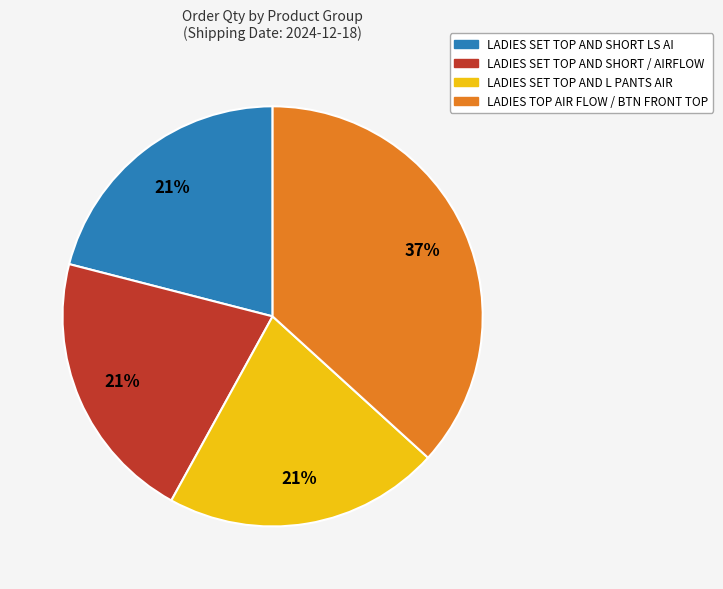

To the nearest percent, what is the average slice percentage?

25%